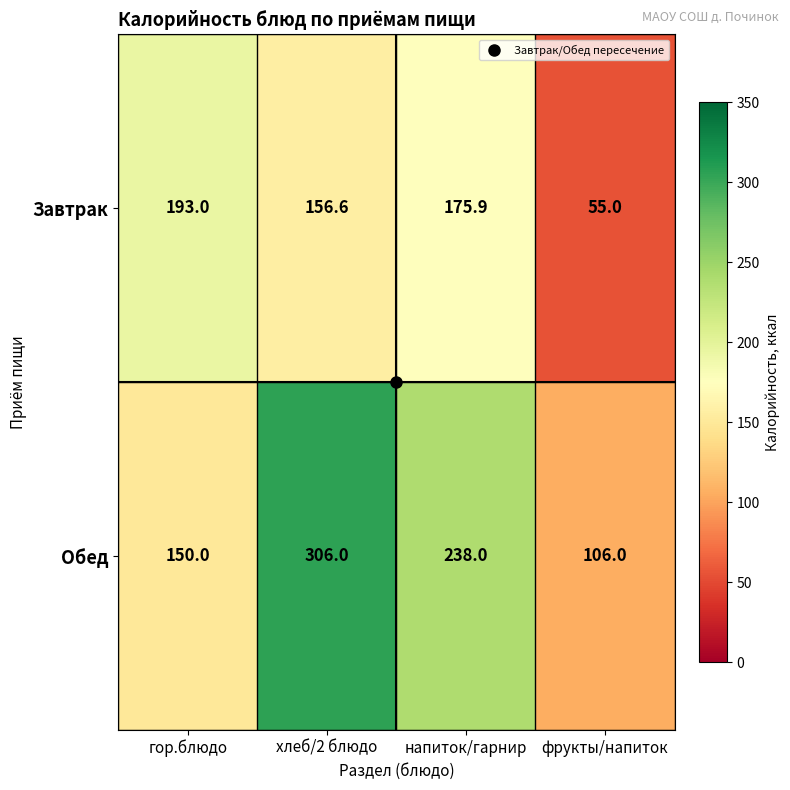

List the series in order of their overall mean, lowest first.

Завтрак, Обед